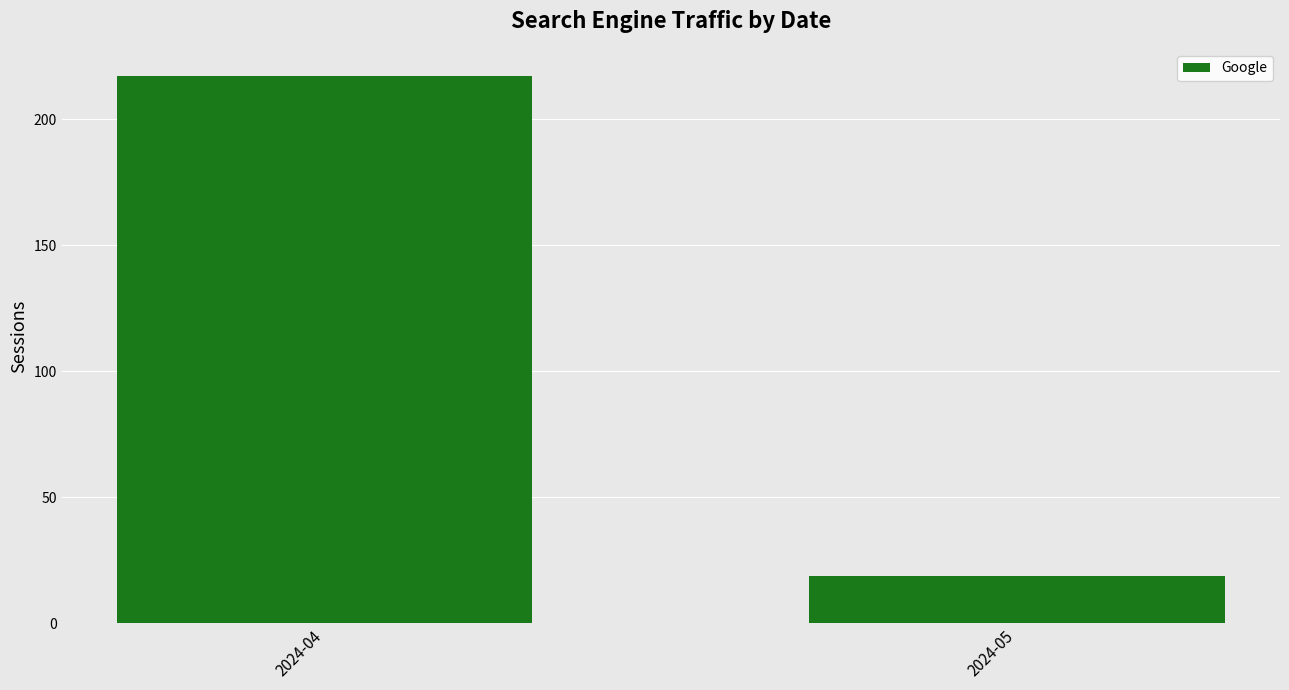

What is the smallest value displayed?

19